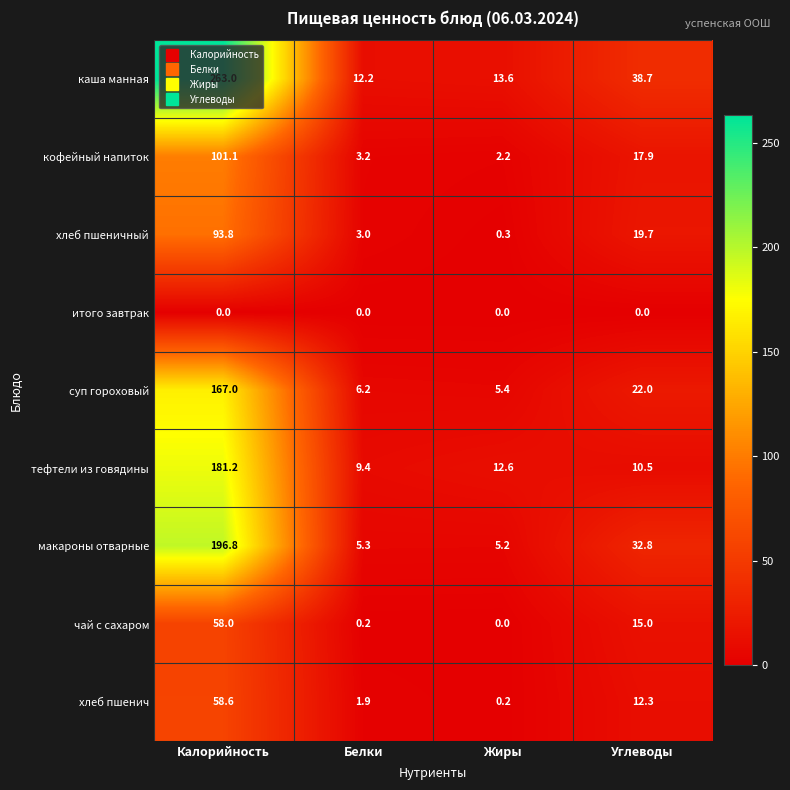

What is the sum of the макароны отварные values at Жиры and Углеводы?

38.0